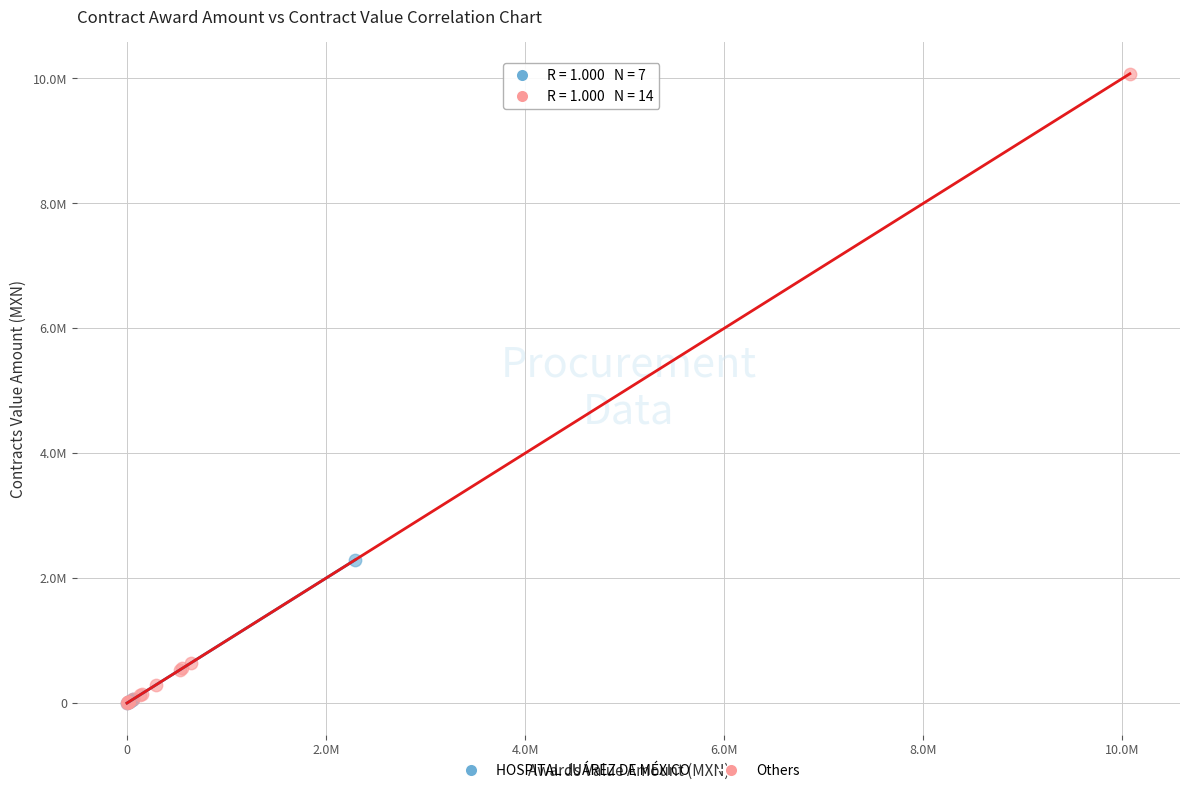

What are all the series names shown in the legend?

HOSPITAL JUÁREZ DE MÉXICO, Others